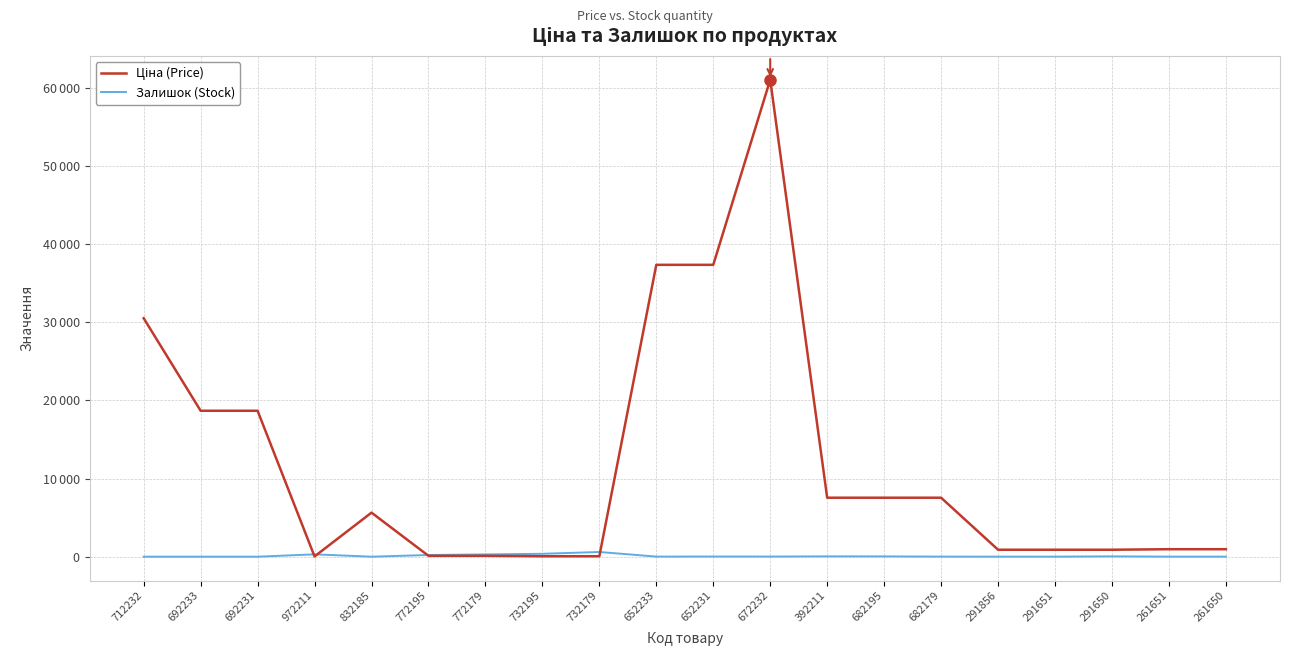

Between 652231 and 682179, which series saw the biggest shift?

Ціна (Price)